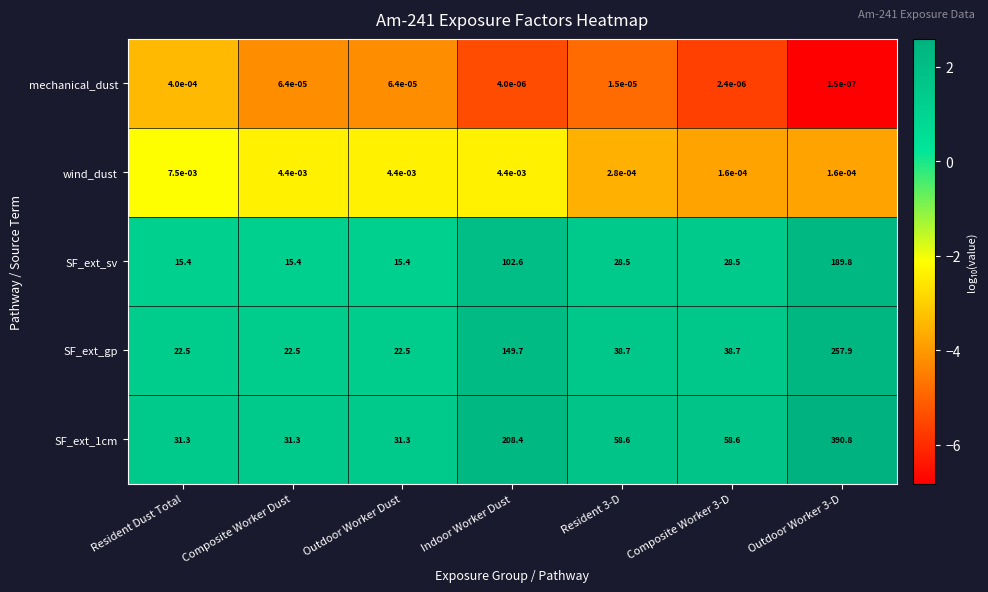

Is it true that SF_ext_1cm equals 48.3 at Resident Dust Total?

False